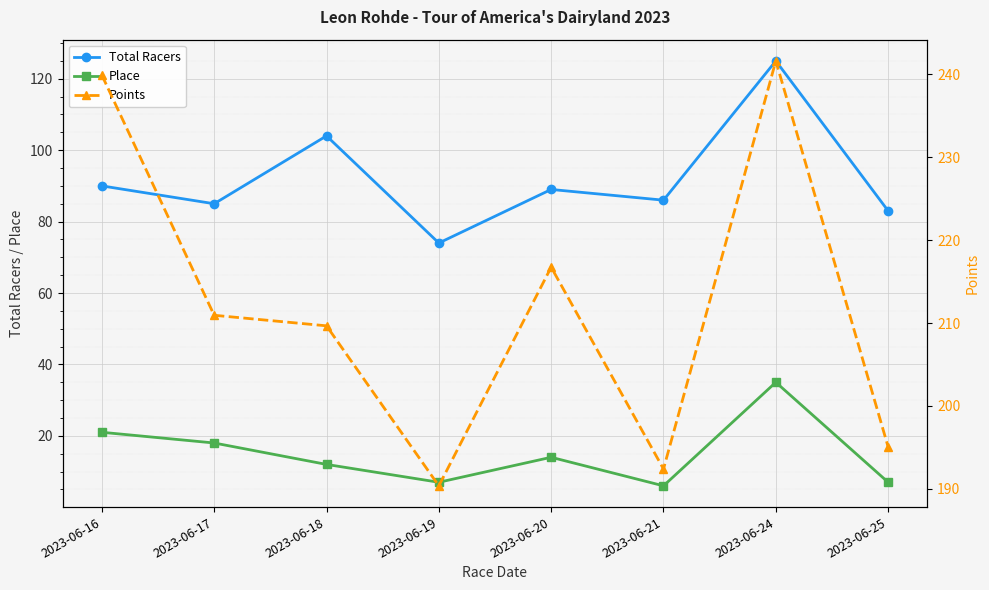

Rank the series by their maximum value, from highest to lowest.

Points, Total Racers, Place